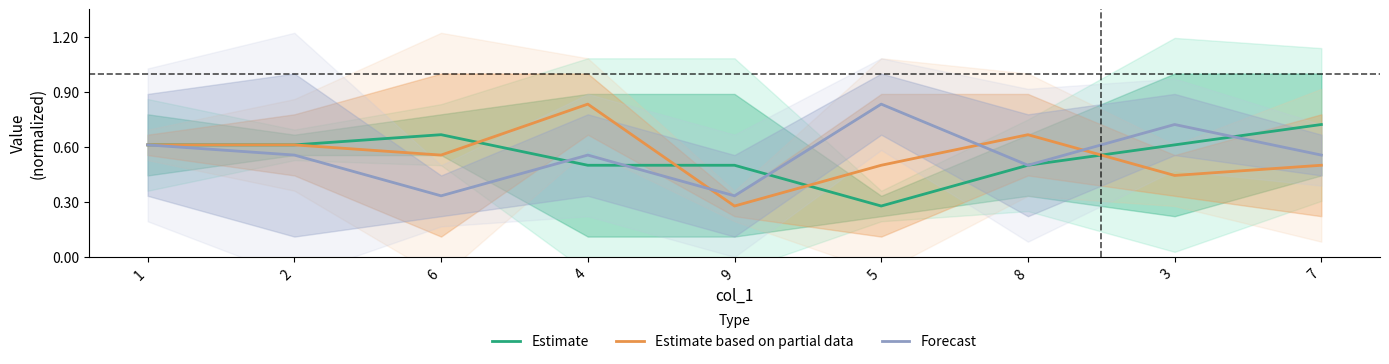

What is the difference between the second highest and minimum values in the Forecast series?

0.4